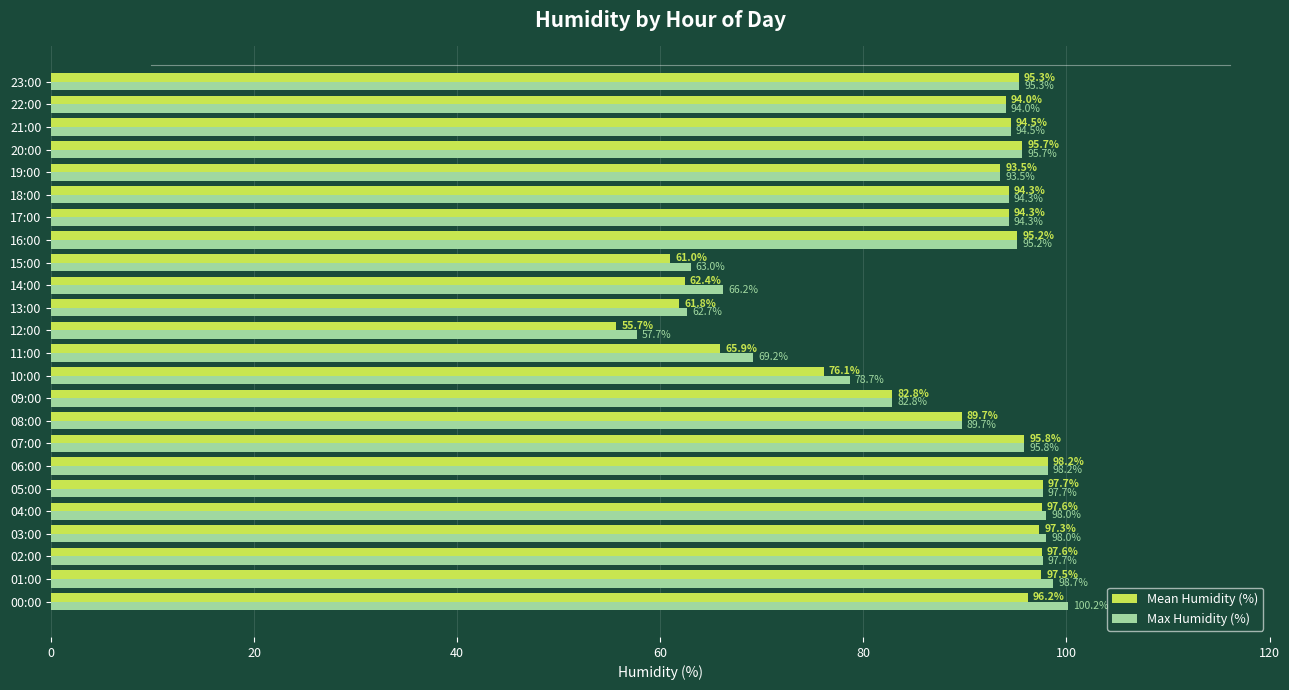

What are all the series names shown in the legend?

Mean Humidity (%), Max Humidity (%)